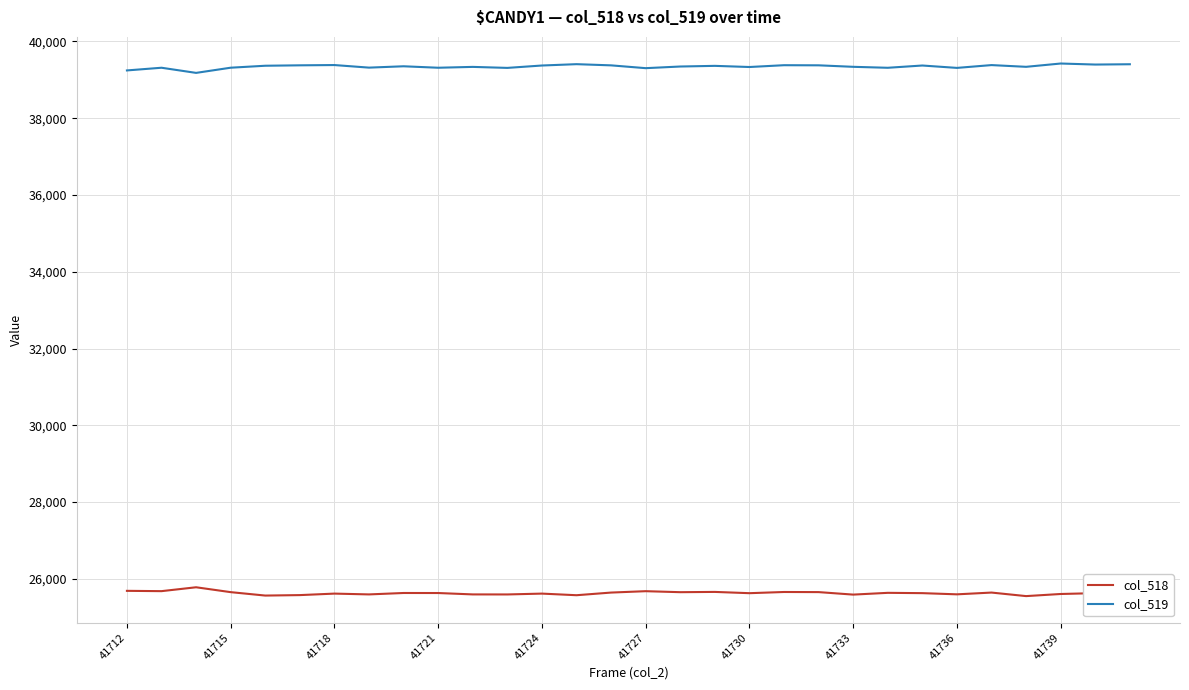

Does the chart display data point markers on the line(s)?

No